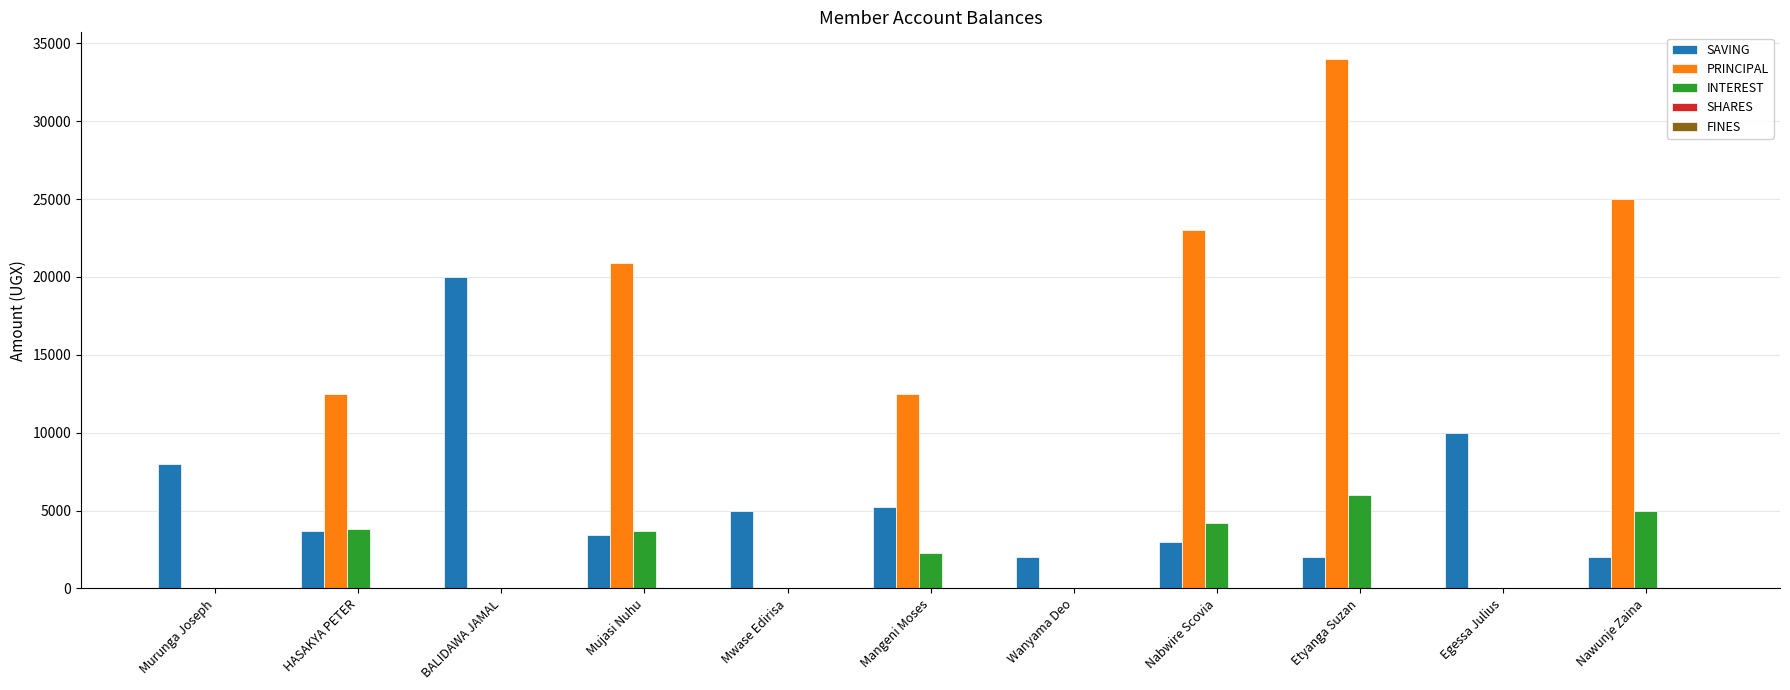

Are the bars grouped side by side (vs. stacked)?

Yes